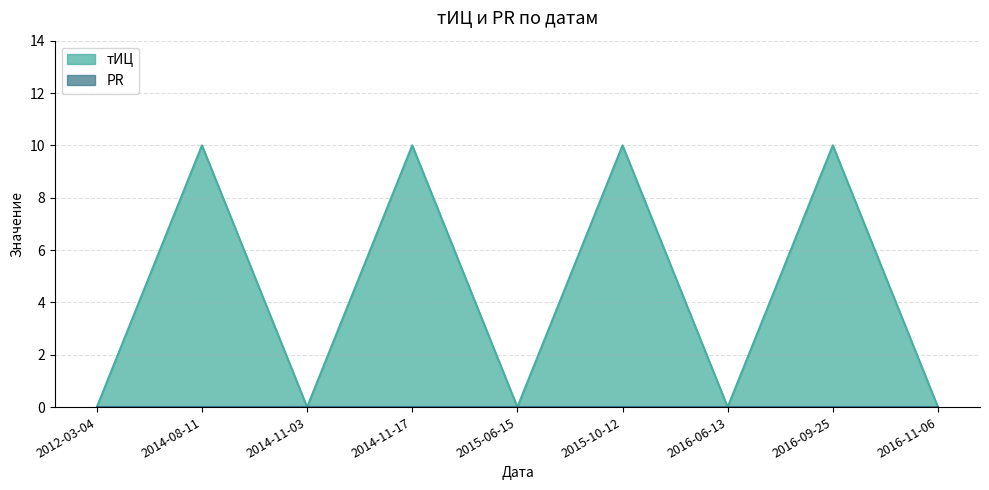

How many points are higher than both their immediate neighbors (excluding endpoints)?

4